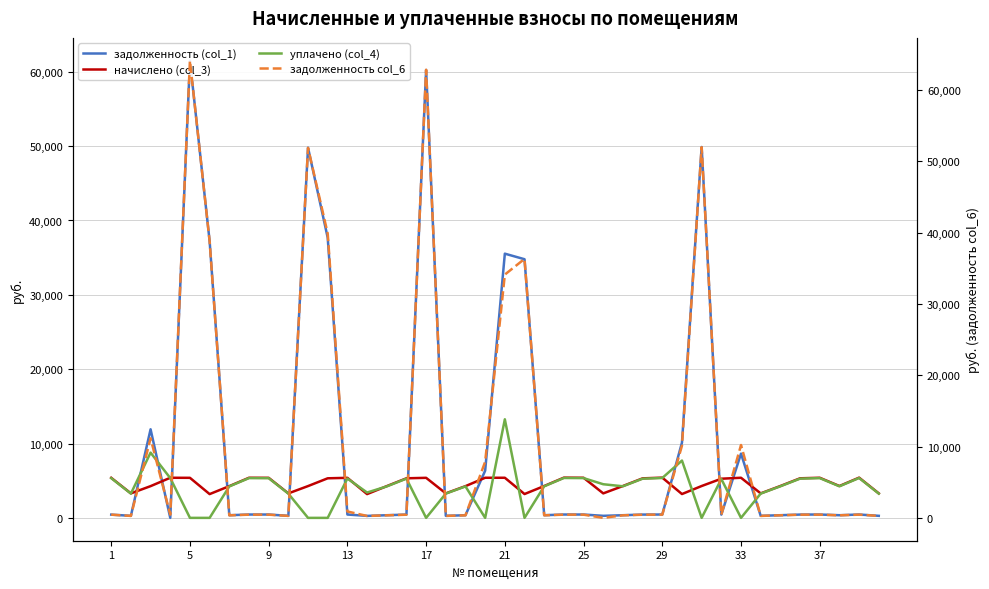

The value of уплачено (col_4) at 9 is 2042.2. True or false?

False